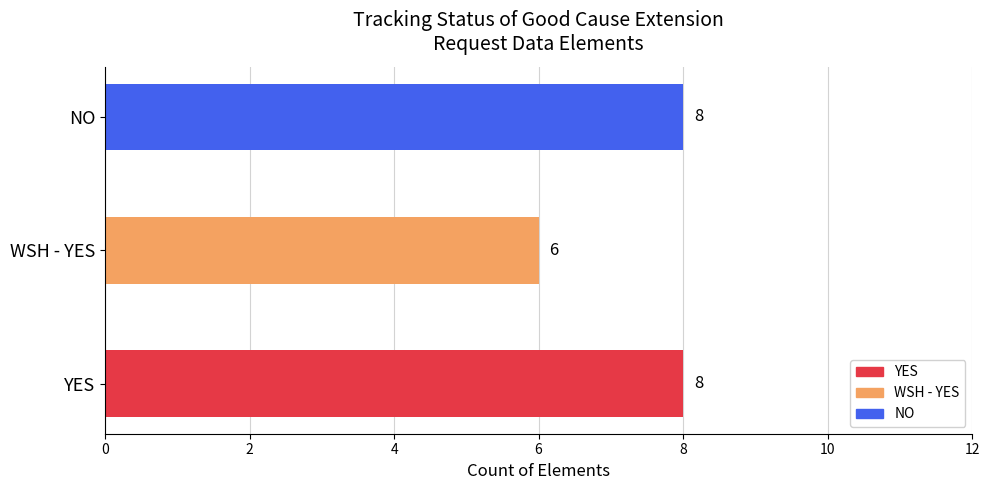

The value at WSH - YES is 6. True or false?

True